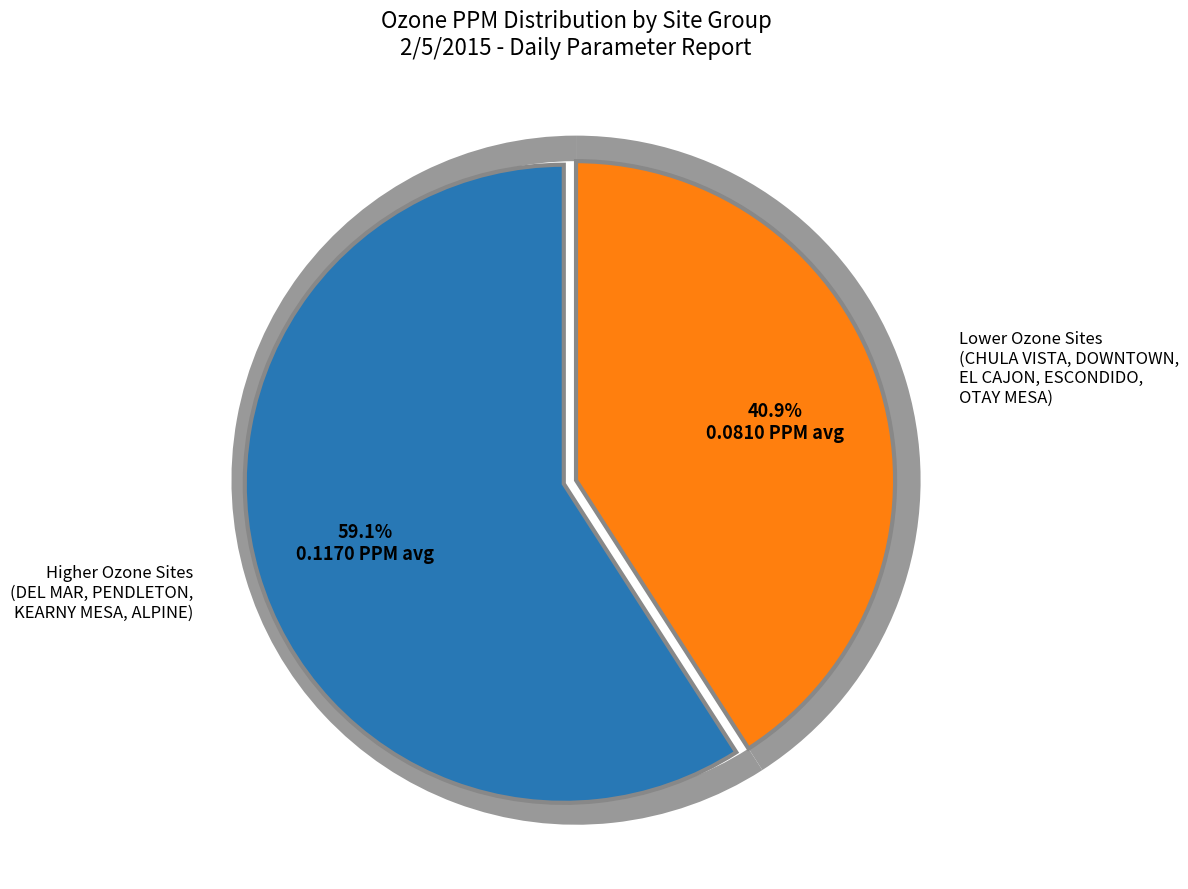

Between DOWNTOWN and DEL_MAR, which is larger?

DEL_MAR